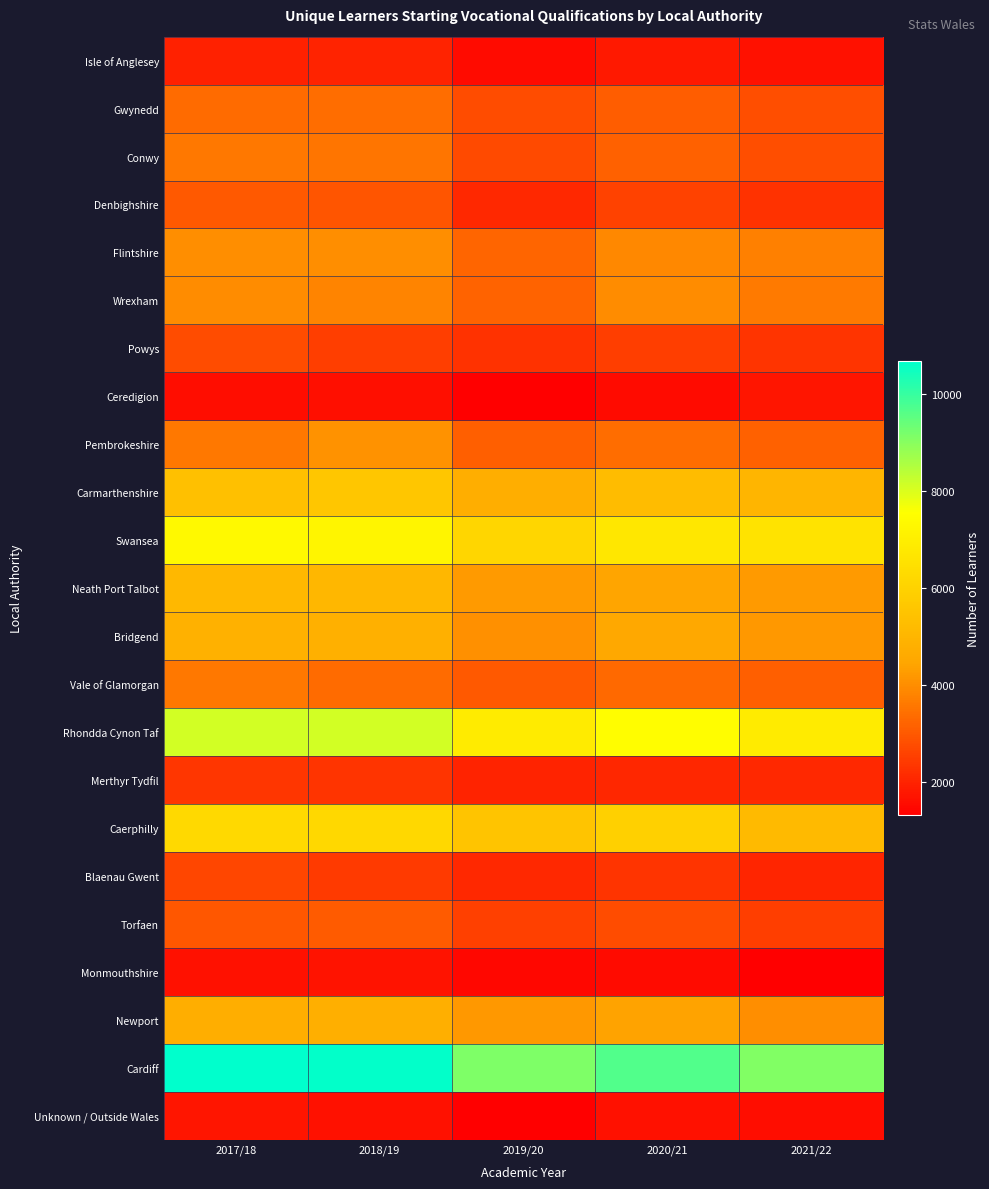

Which series has the largest total across all categories?

Cardiff